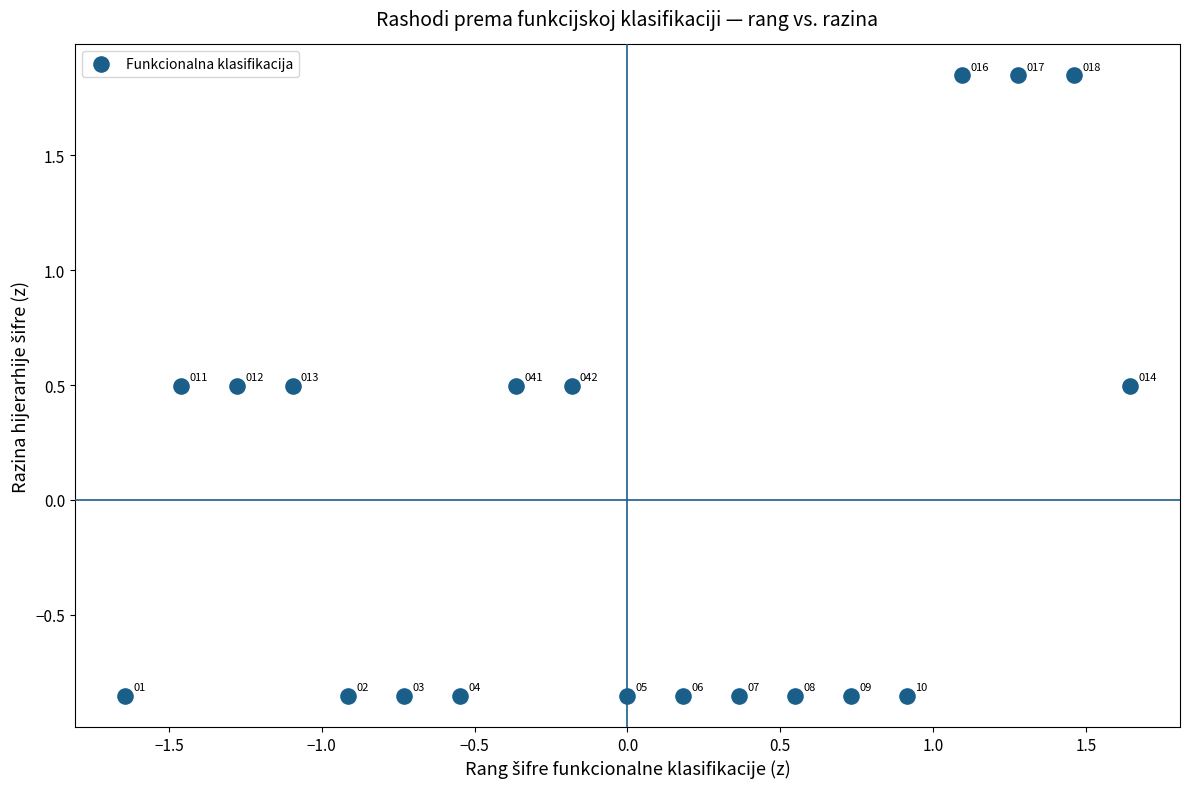

What Y value in the scatter plot is closest to 0?

0.5